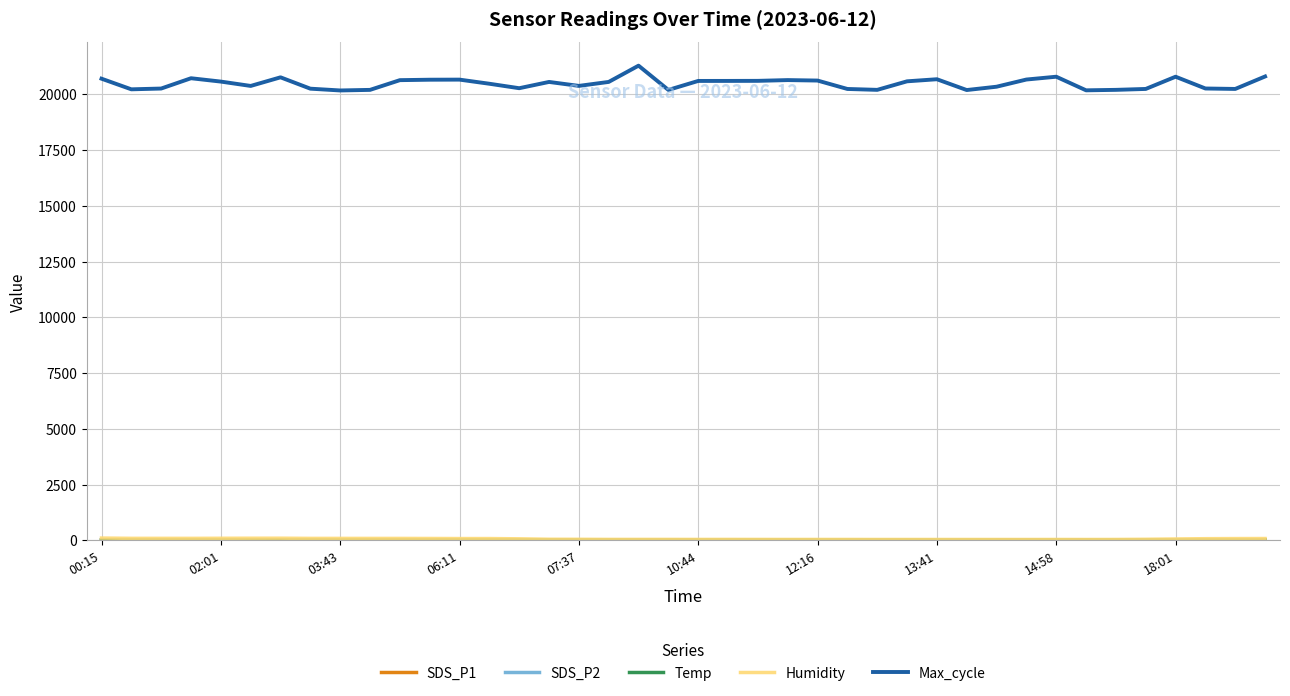

Which series has the largest range (max minus min)?

Max_cycle